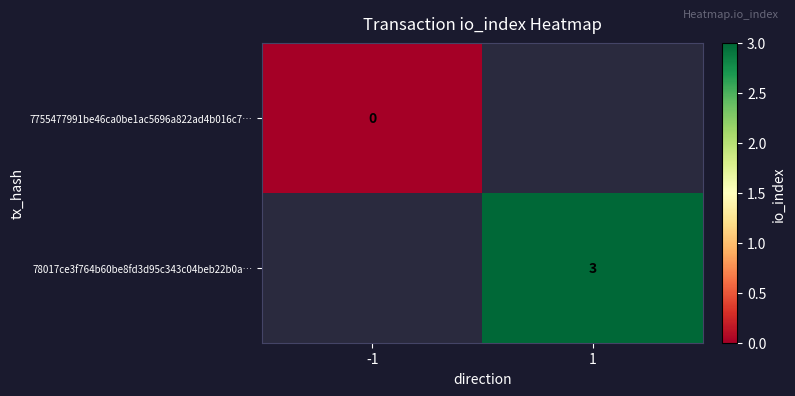

What is the greatest value displayed?

3.0